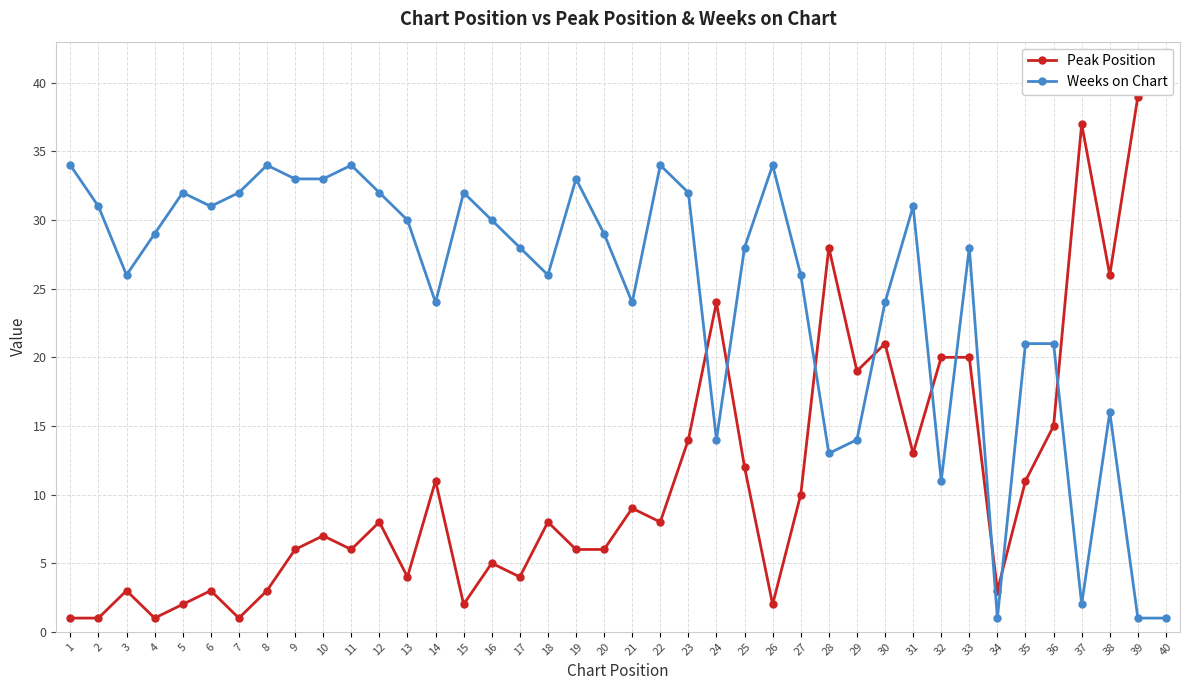

How many values in the Peak Position series exceed 8?

18